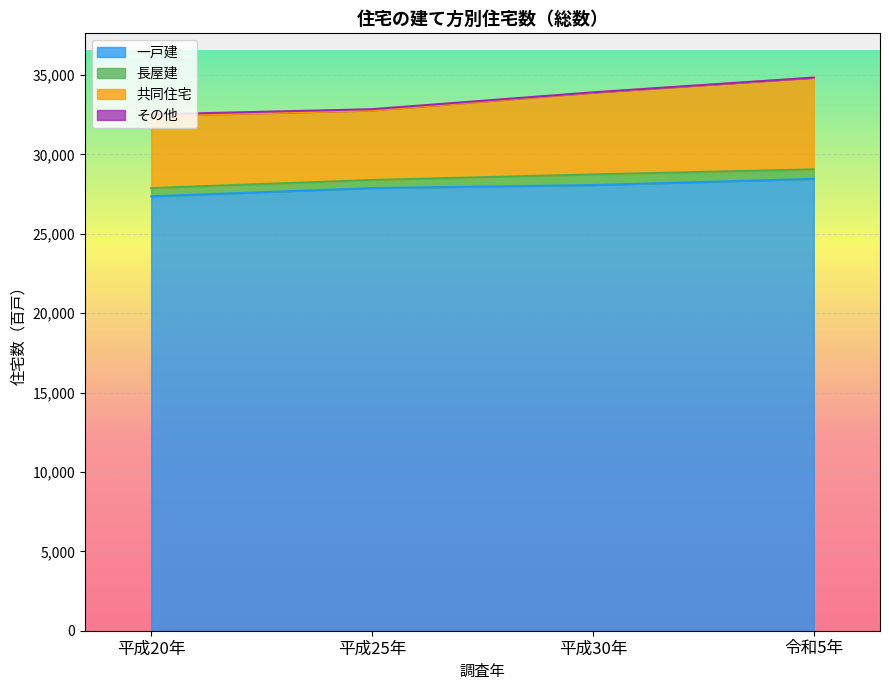

True or false: 長屋建 and その他 intersect in this chart.

False